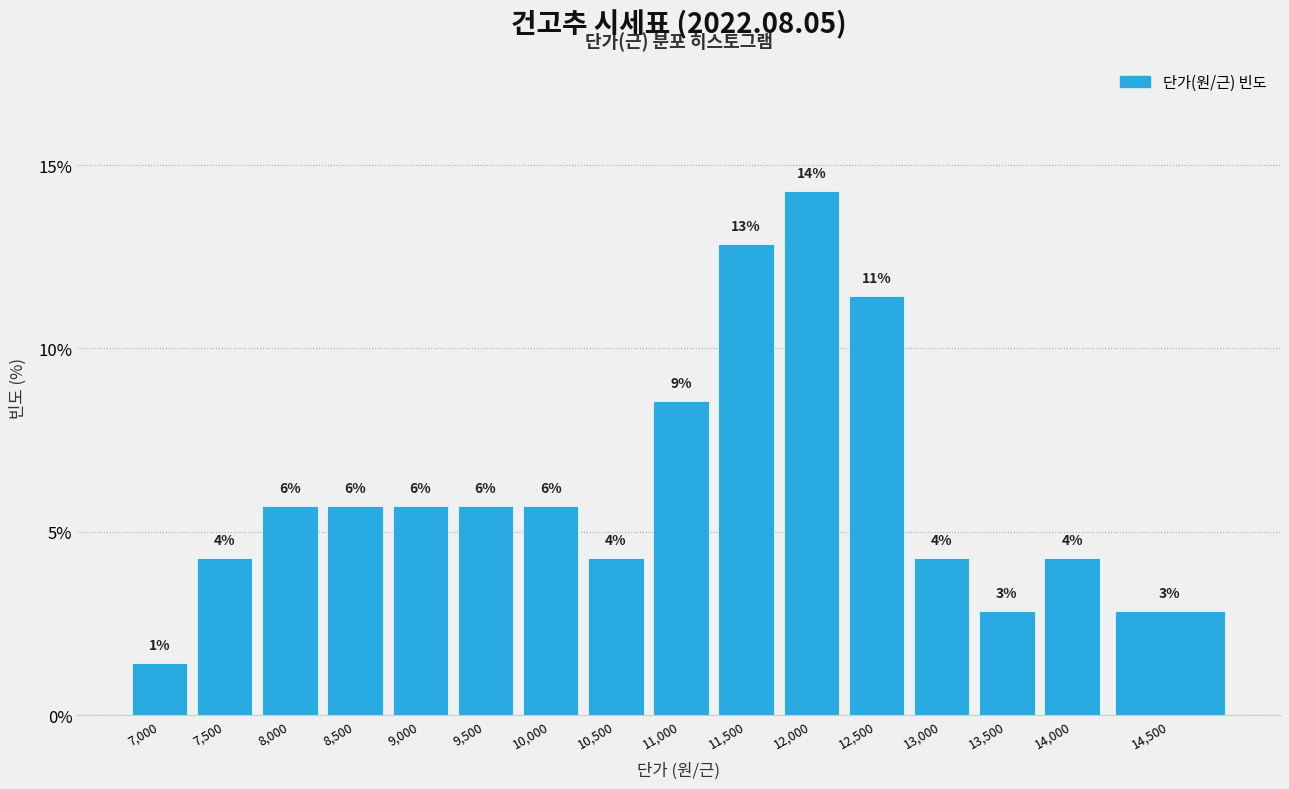

How many bars are there in total?

16